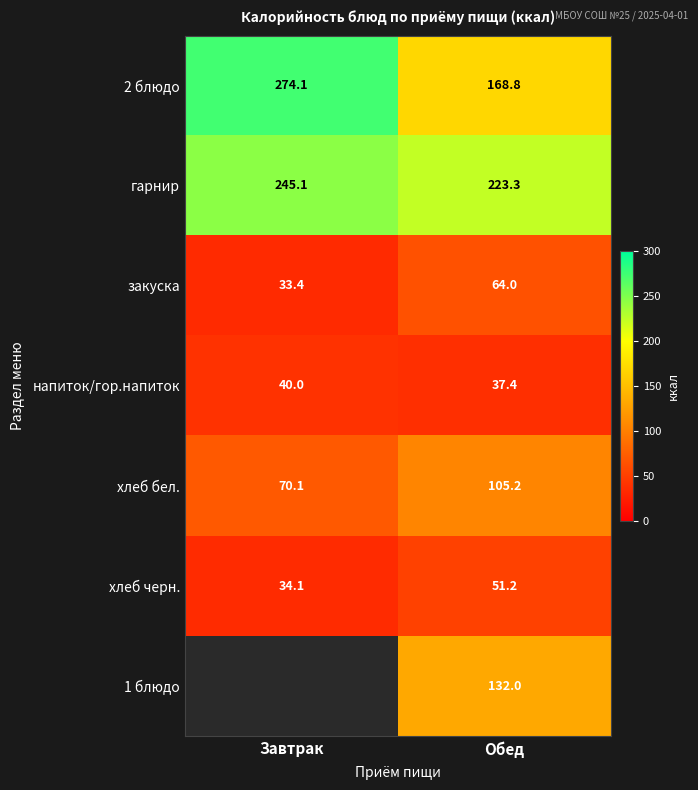

Where is хлеб черн. nearest to the value 42?

Завтрак